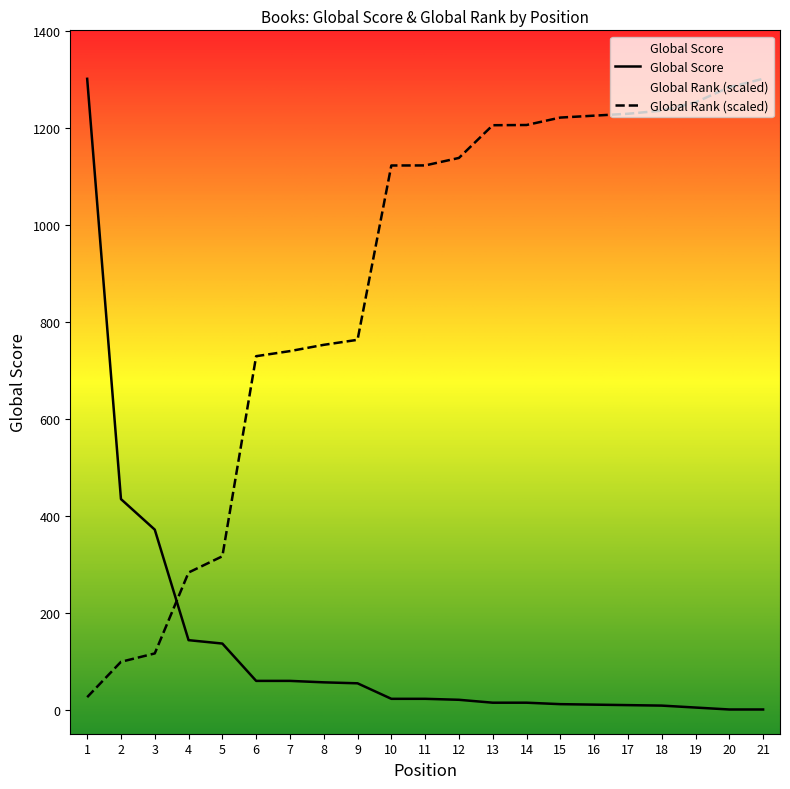

At 13, list the series in order from largest to smallest.

Global Rank (scaled), Global Score